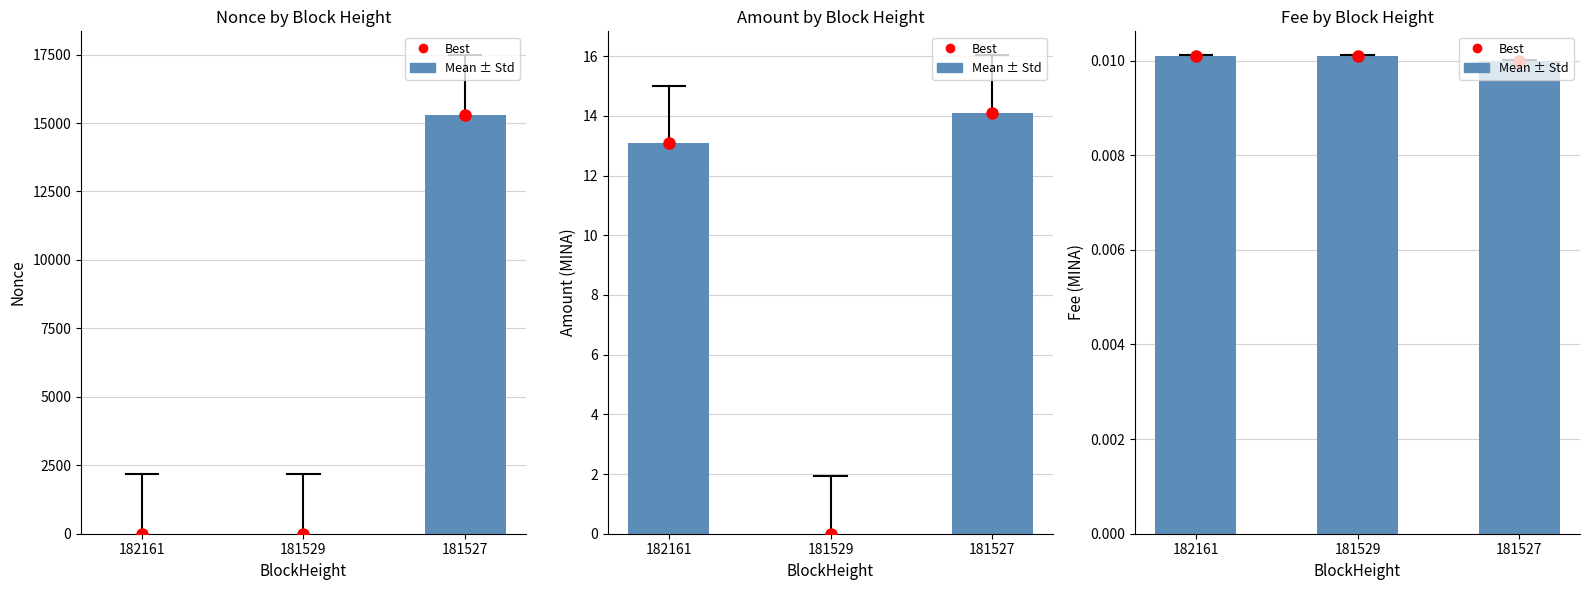

How many positive values does the Nonce series have?

2